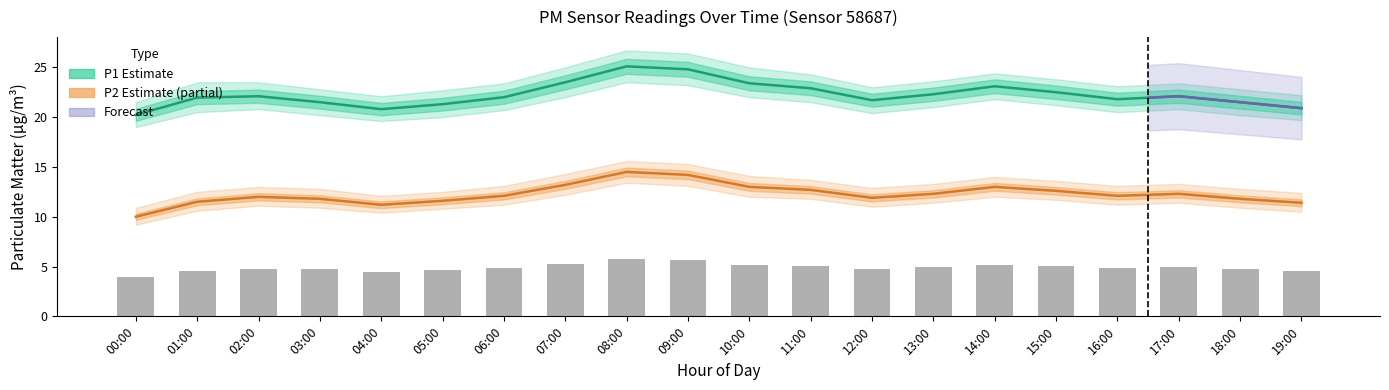

True or false: P1_low has a value of 7.9 at 02:00.

False